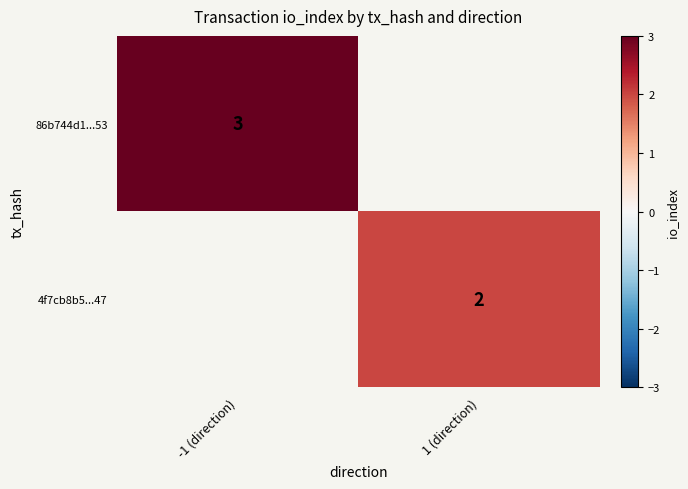

The value of 4f7cb8b5...47 at 1 (direction) is 1. True or false?

False